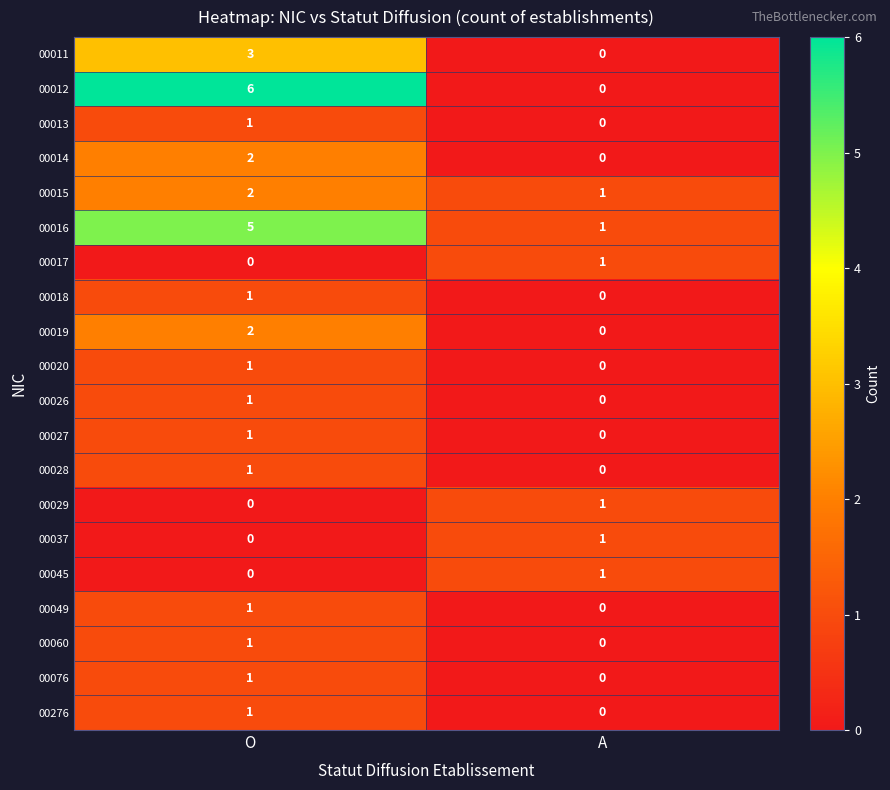

Is the value of 00018 at A greater than the value of 00049 at O?

No